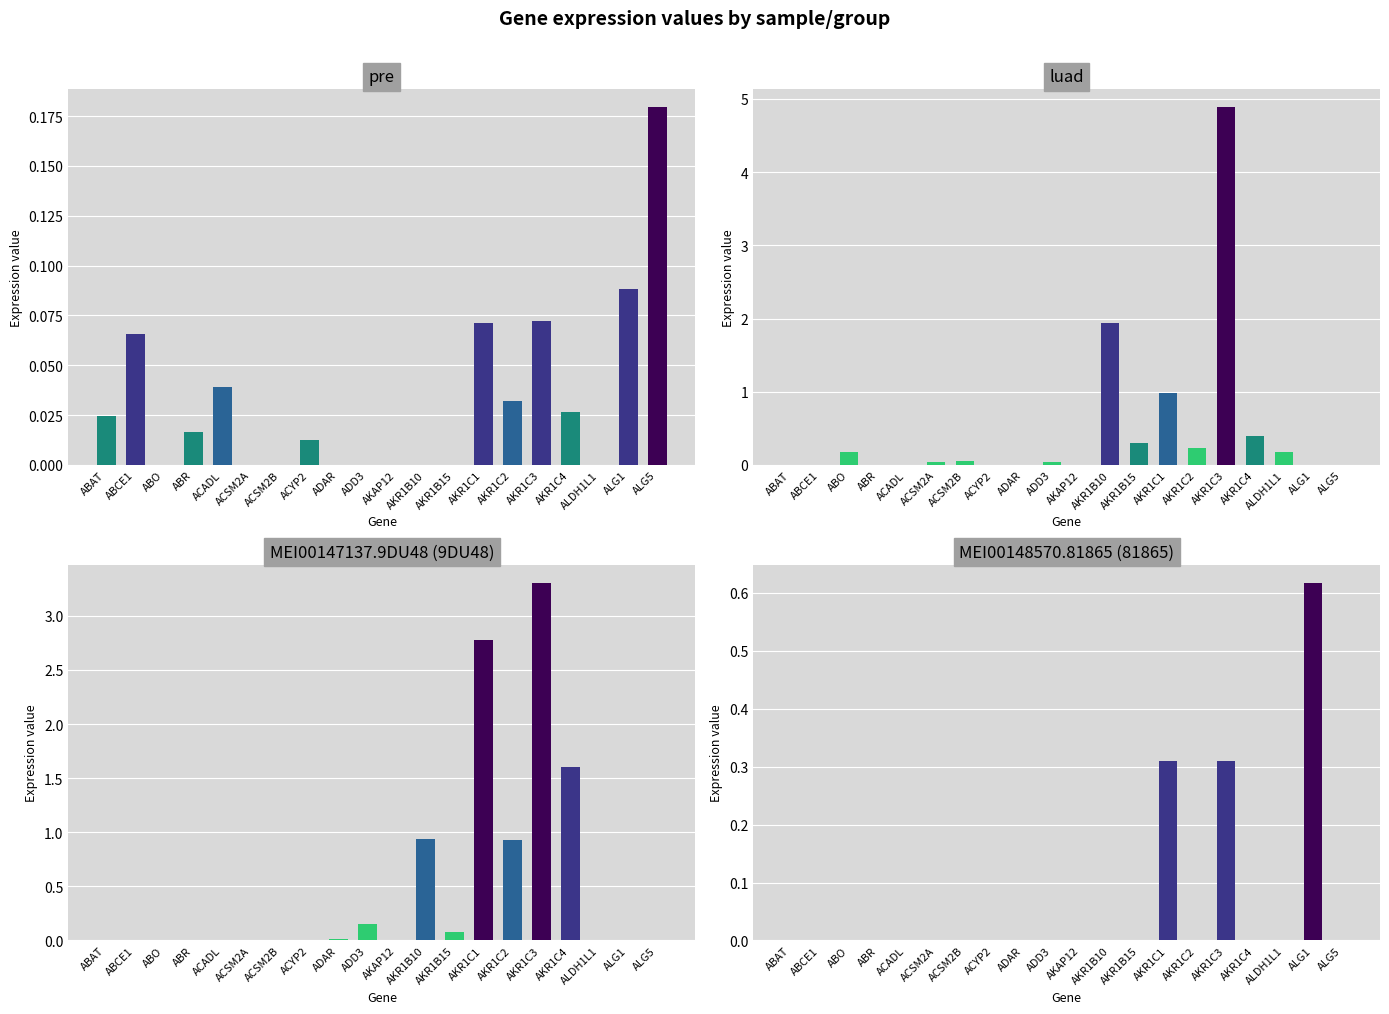

What is the label of the 13th bar from the right?

ACYP2